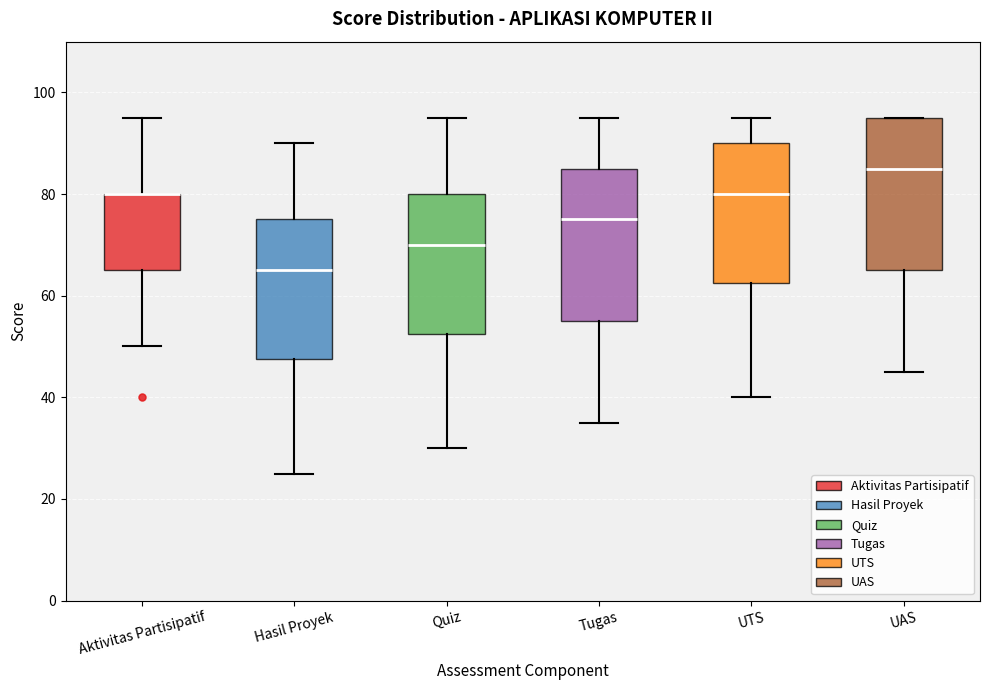

Reading left to right, transcribe this box plot: for each box, give where its median line is, the range the box spans, and where its two whiskers end, as read against the y-axis. The values are not printed on the chart, so give them approximately, as read against the axis.

Aktivitas Partisipatif: median 80 (drawn on the box's upper edge), box 66 to 80, whiskers 50 to 96
Hasil Proyek: median 66, box 48 to 76, whiskers 26 to 90
Quiz: median 70, box 52 to 80, whiskers 30 to 96
Tugas: median 76, box 56 to 86, whiskers 36 to 96
UTS: median 80, box 62 to 90, whiskers 40 to 96
UAS: median 86, box 66 to 96, whiskers 46 to 96